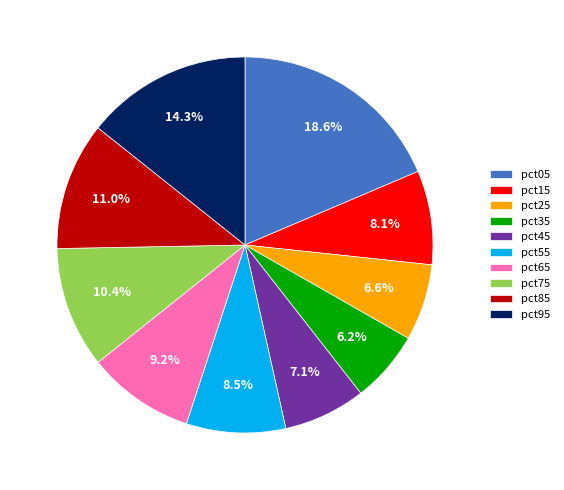

To the nearest percent, what percentage of the pie is pct95?

14%